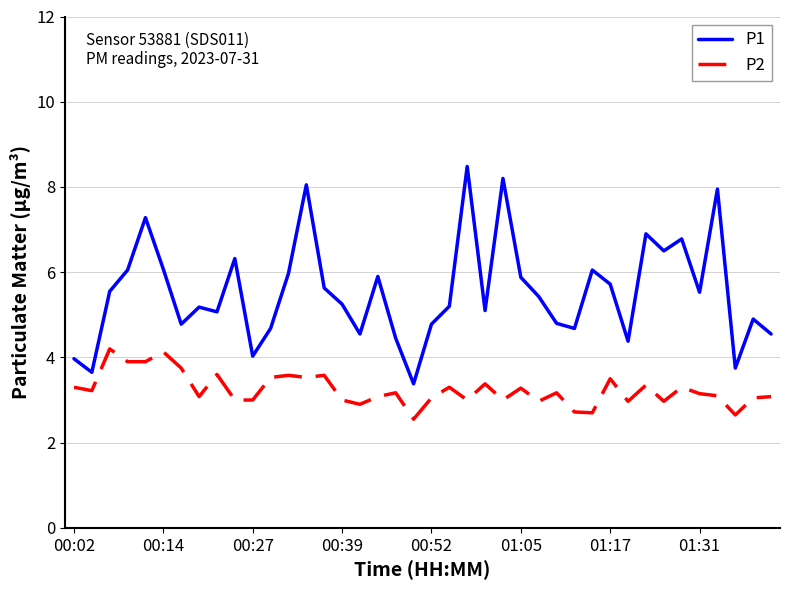

What is the greatest value displayed?

8.5